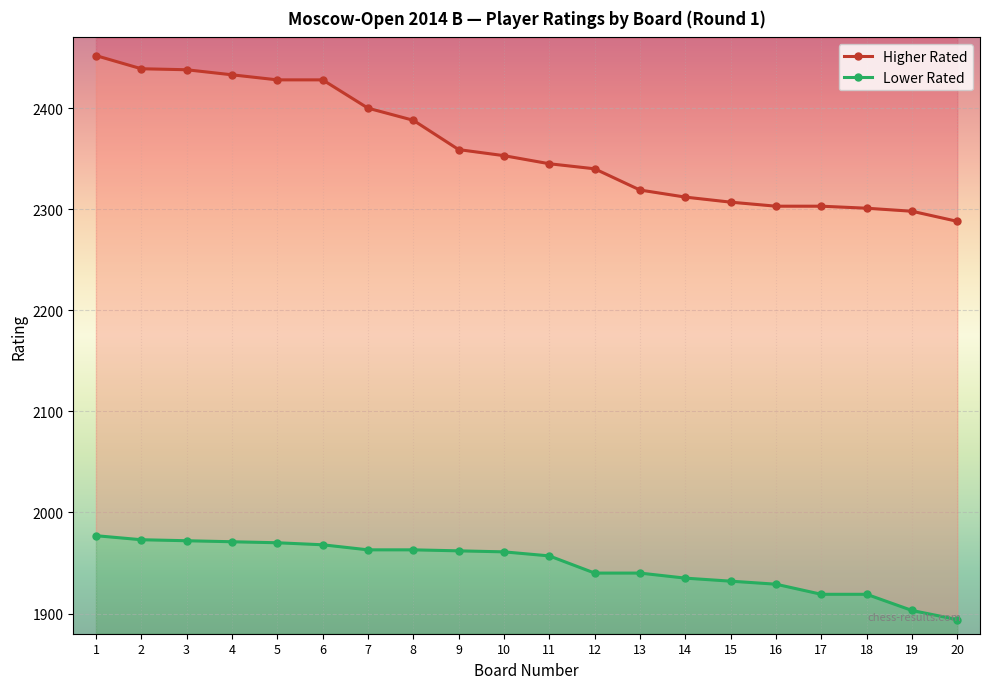

What are all the series names shown in the legend?

Higher Rated, Lower Rated